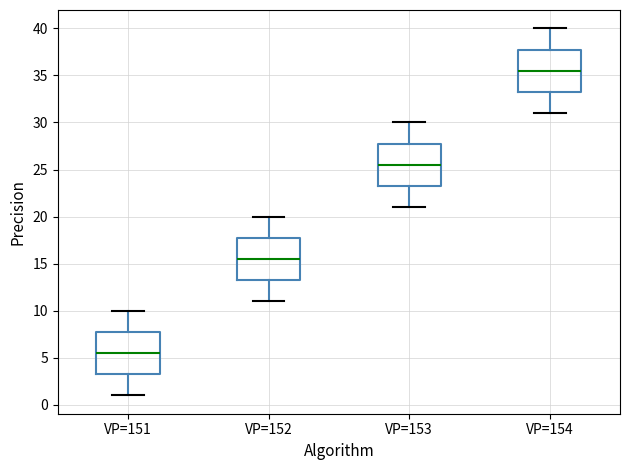

Reading left to right, read every box against the y-axis: the position of its median line, the range the box covers, and the ends of its whiskers. The values are not printed on the chart, so give them approximately, as read against the axis.

VP=151: median 5.5, box 3.5 to 8.0, whiskers 1.0 to 10.0
VP=152: median 15.5, box 13.5 to 18.0, whiskers 11.0 to 20.0
VP=153: median 25.5, box 23.5 to 28.0, whiskers 21.0 to 30.0
VP=154: median 35.5, box 33.5 to 38.0, whiskers 31.0 to 40.0